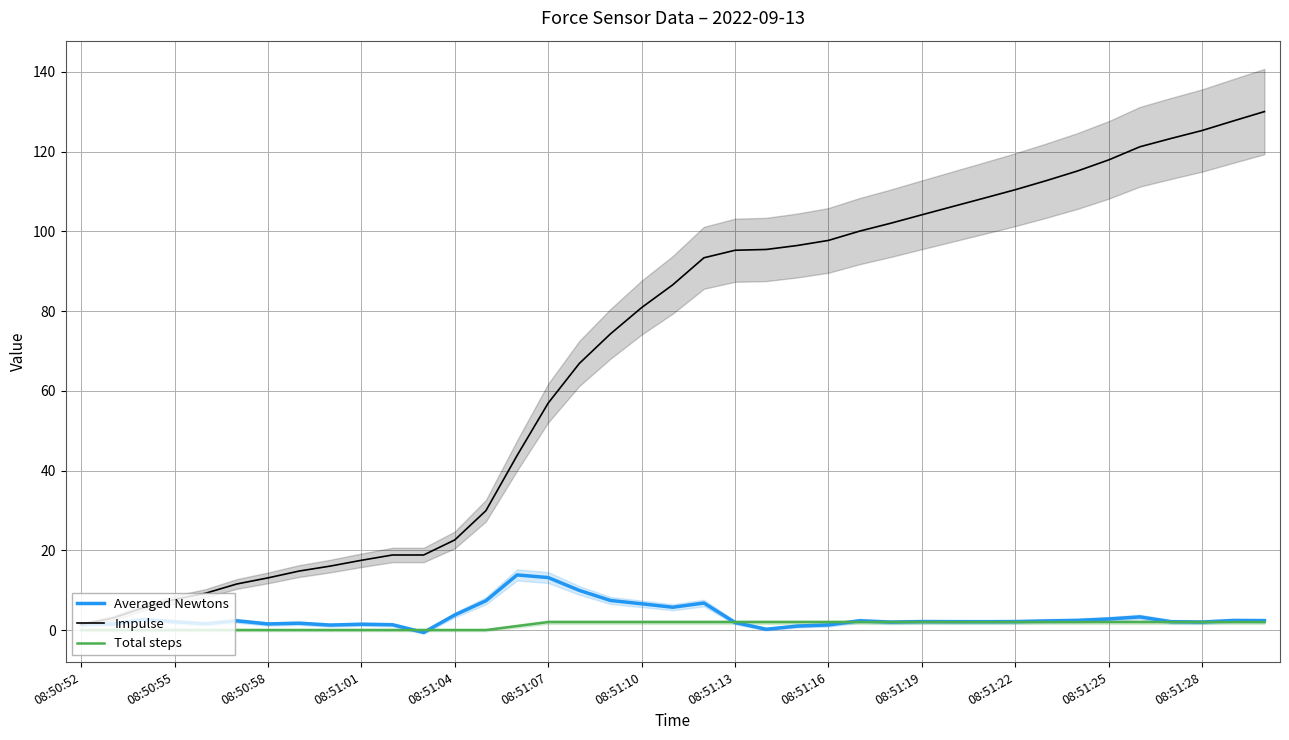

What is the difference between the maximum and minimum values in the Averaged Newtons series?

14.4